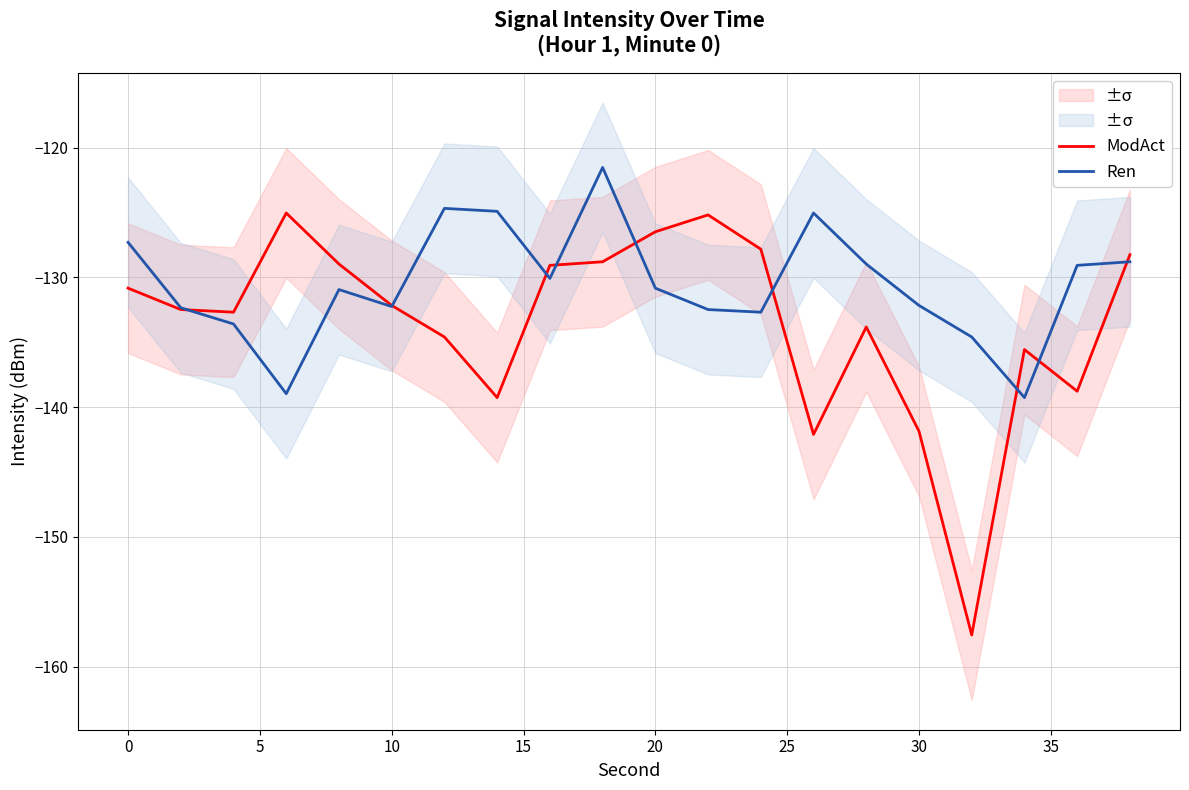

What is the minimum value for ModAct?

-157.6